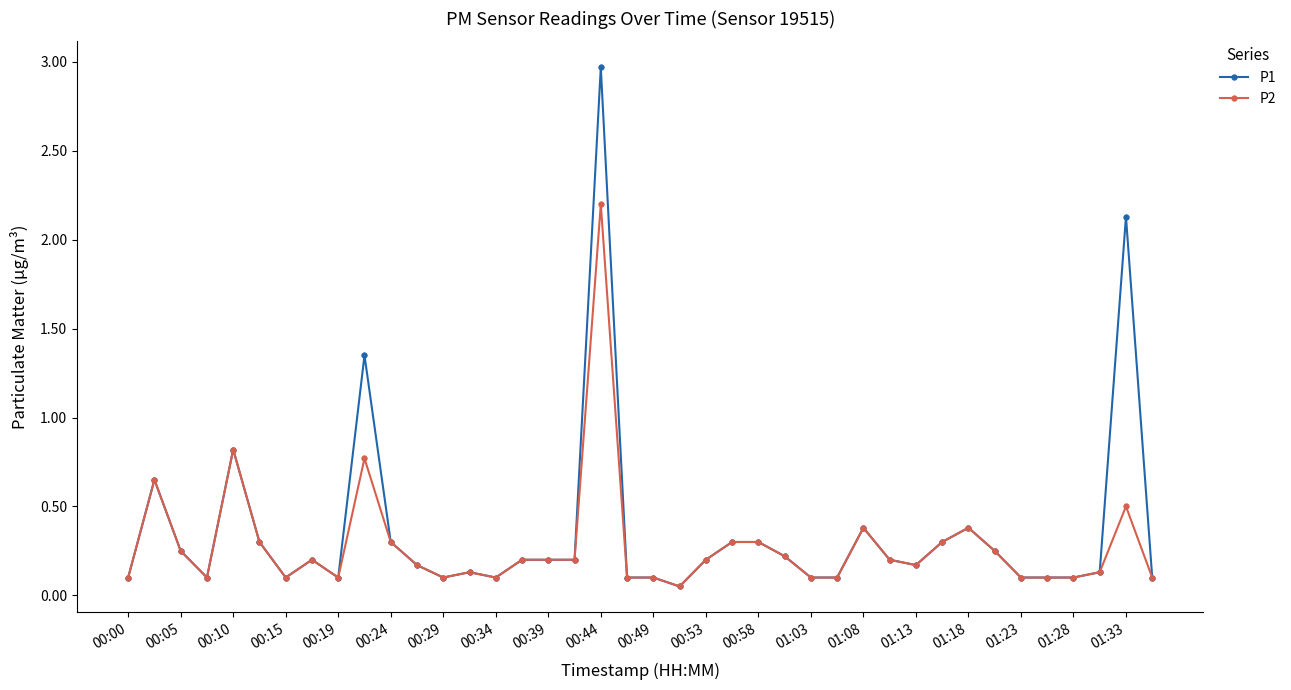

What is the highest value of the P2 series?

2.2